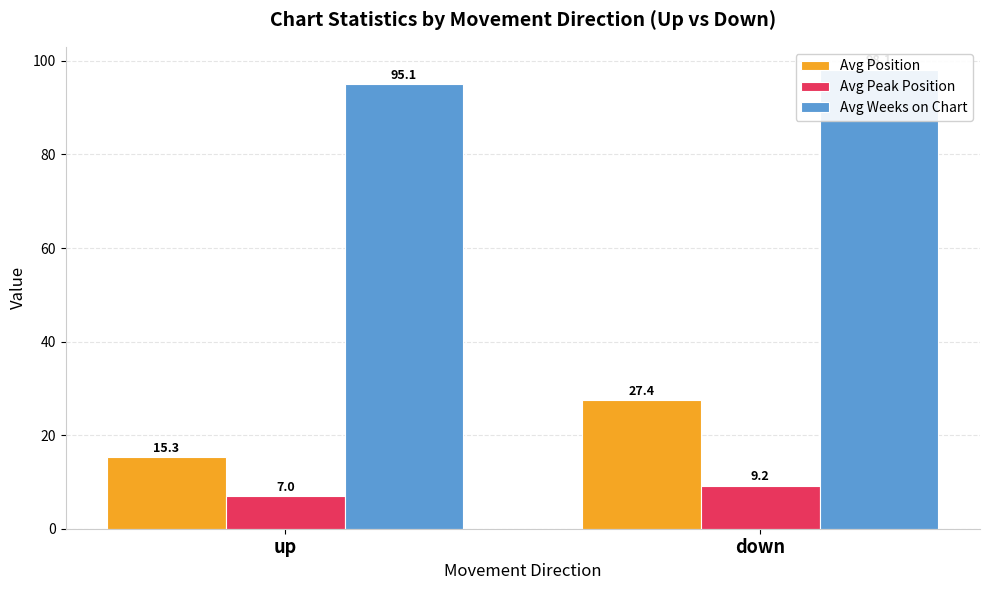

Rank the series at up from lowest to highest value.

Avg Peak Position, Avg Position, Avg Weeks on Chart